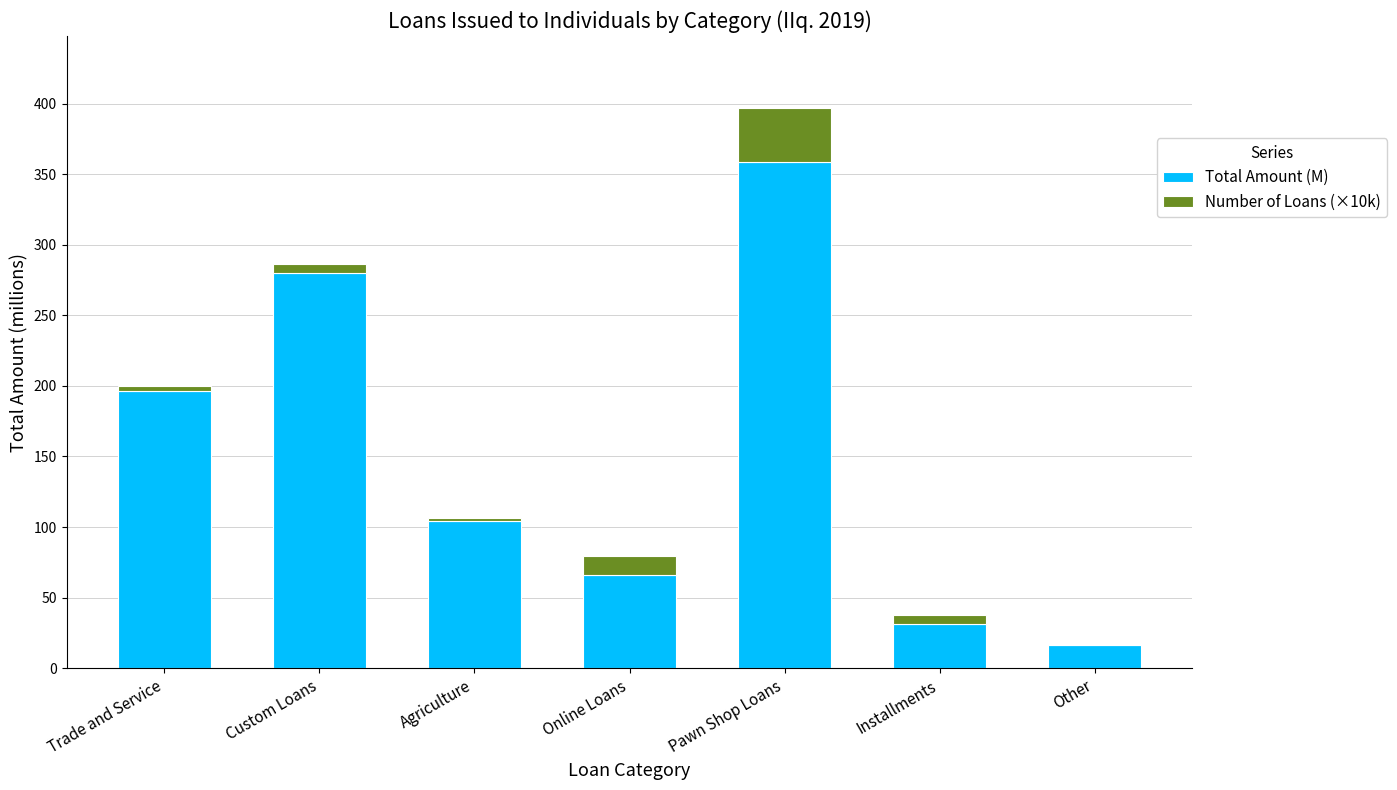

What is the average value of the Total Amount (M) series?

150.4